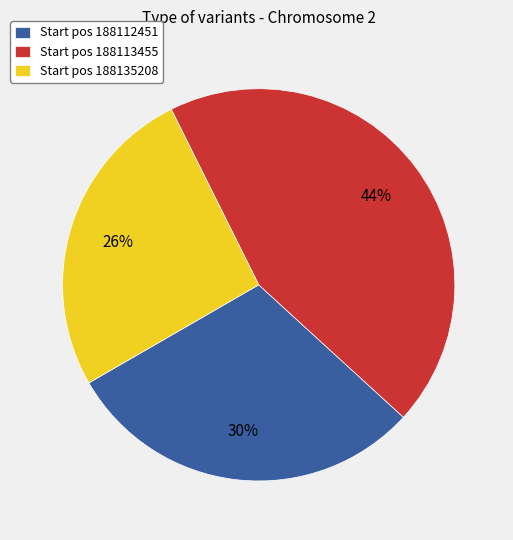

The Start pos 188113455 slice represents 30% of the pie. True or false?

False